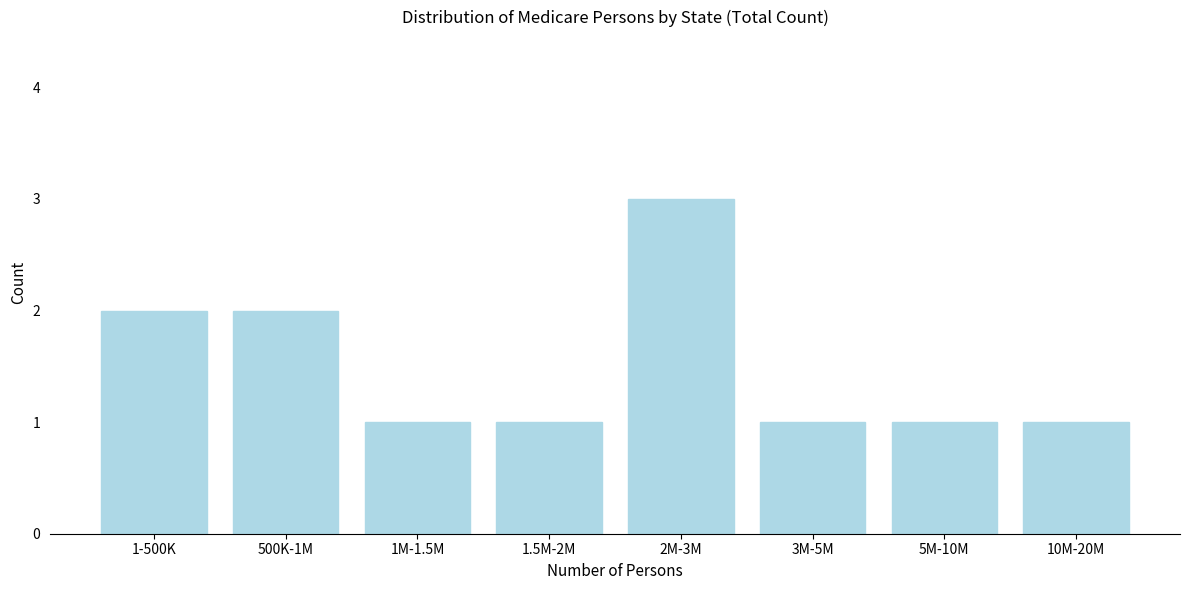

Reading left to right, transcribe all the data shown in this chart.

2	2	1	1	3	1	1	1